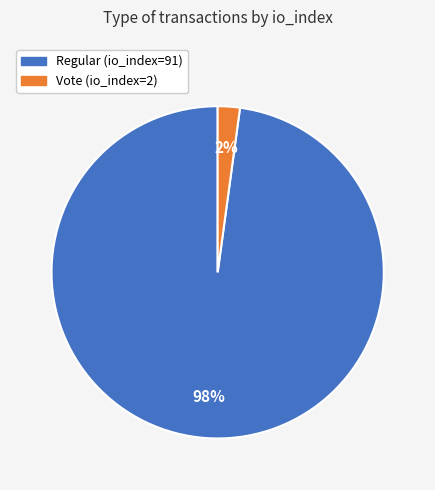

Combined, do Vote and Regular account for over 50%?

Yes